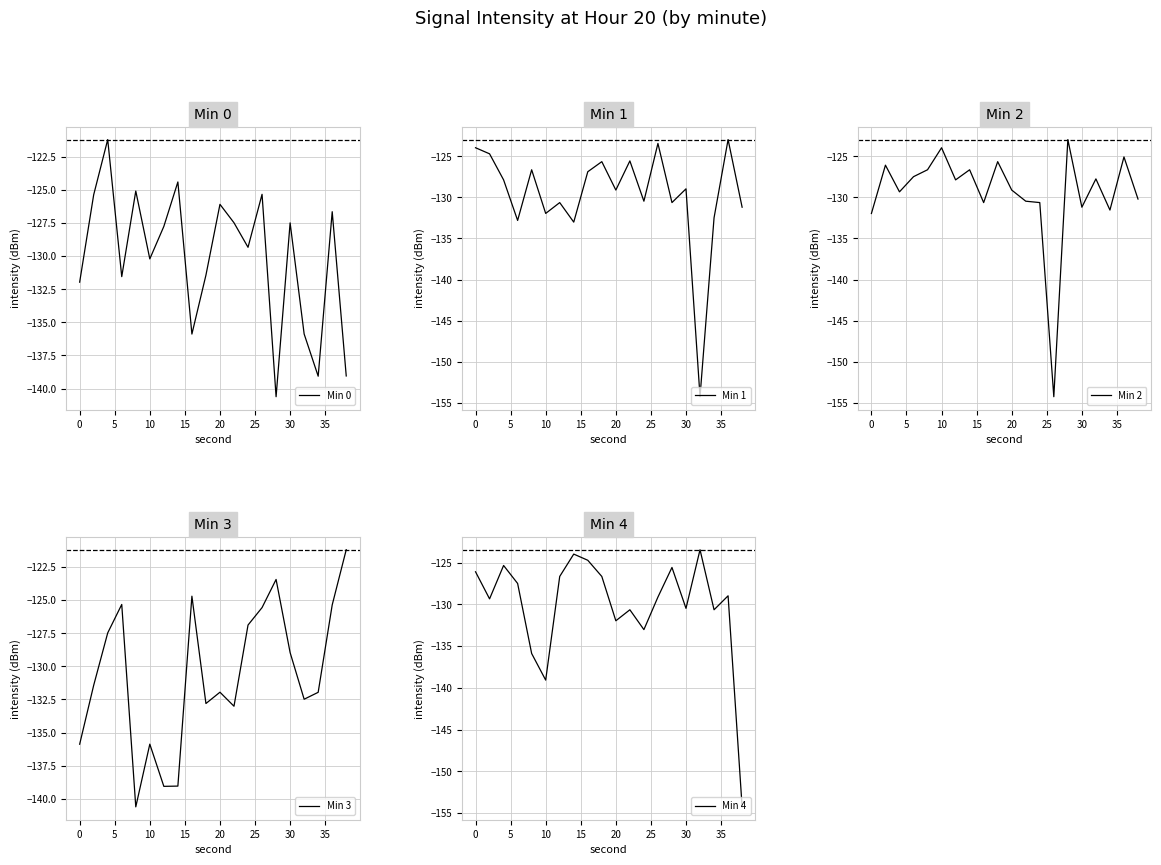

In Min 2, how many points are lower than both neighbors (excluding endpoints)?

6